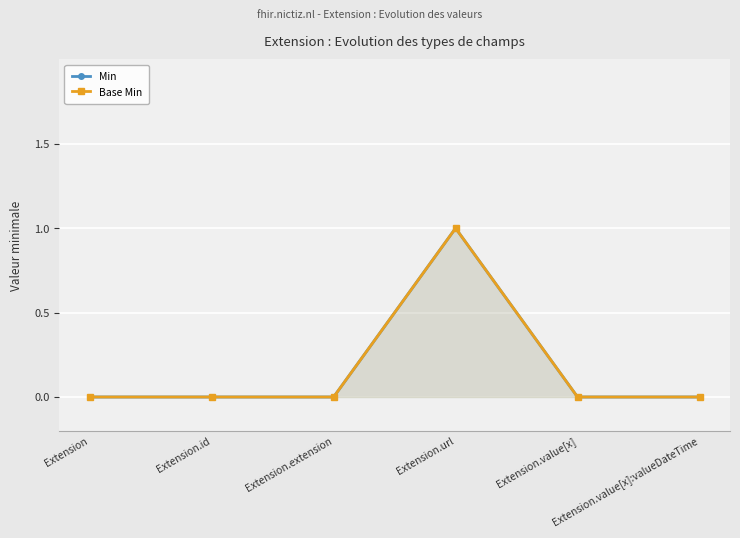

True or false: Base Min and Min intersect in this chart.

False